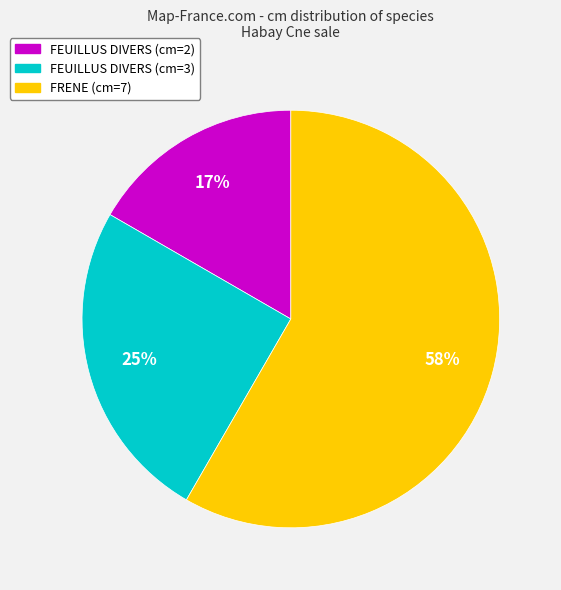

Which slice is the smallest?

FEUILLUS DIVERS (cm=2)